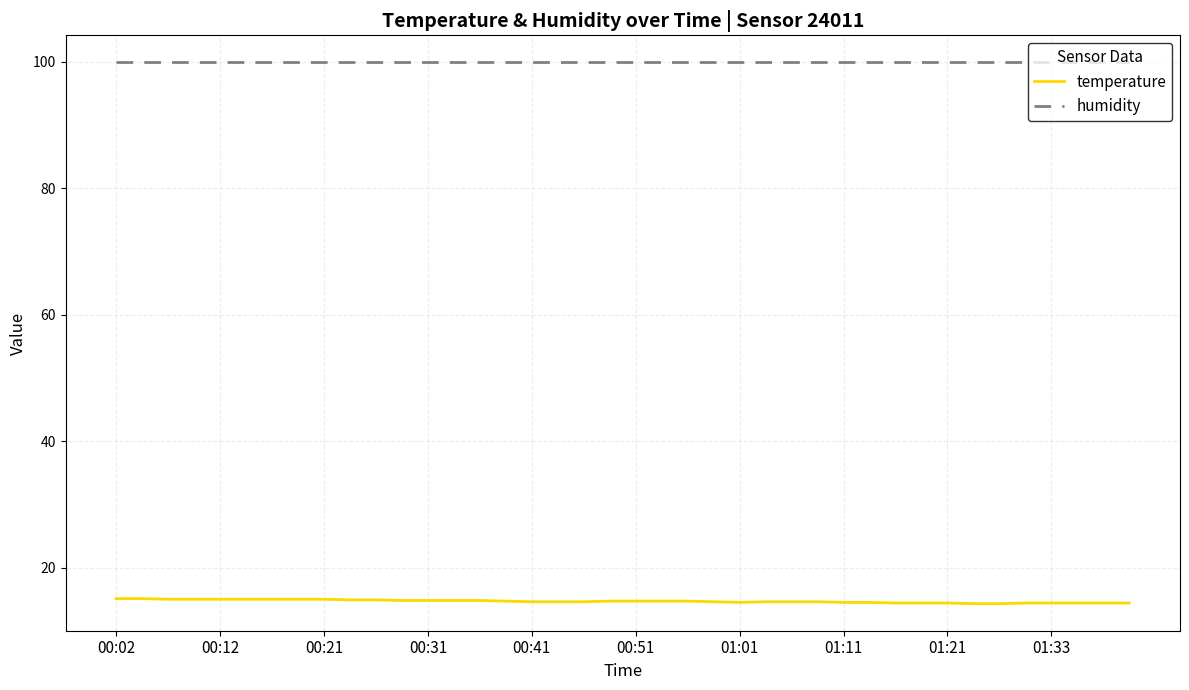

Rank the series by their maximum value, from highest to lowest.

humidity, temperature